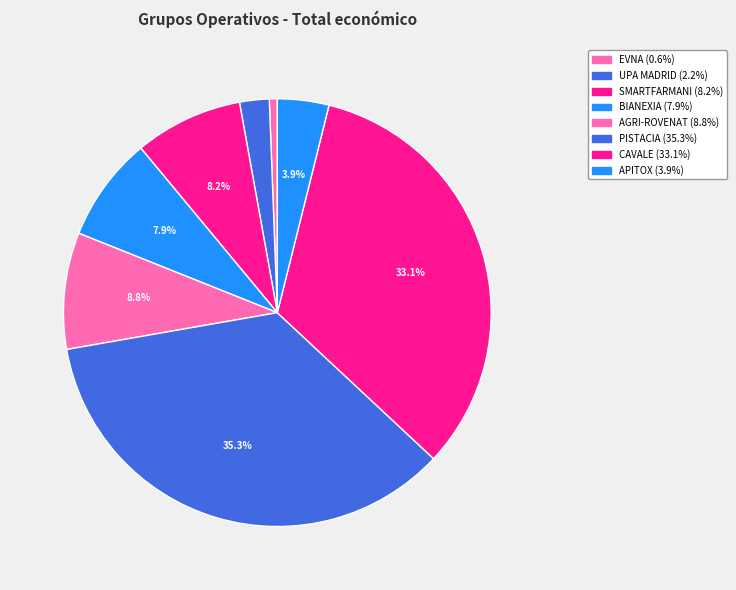

How many segments does this pie chart have?

8